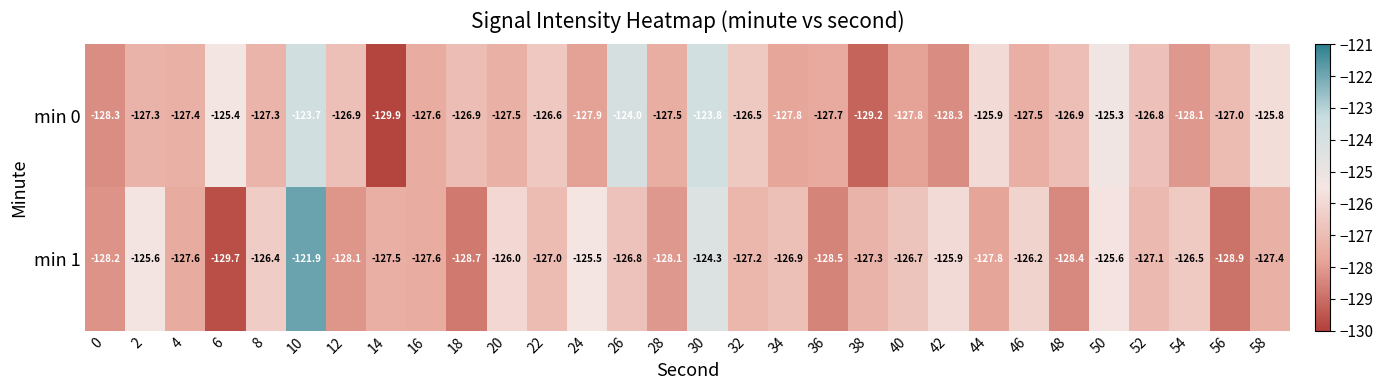

At how many categories does at least one series exceed -125?

3